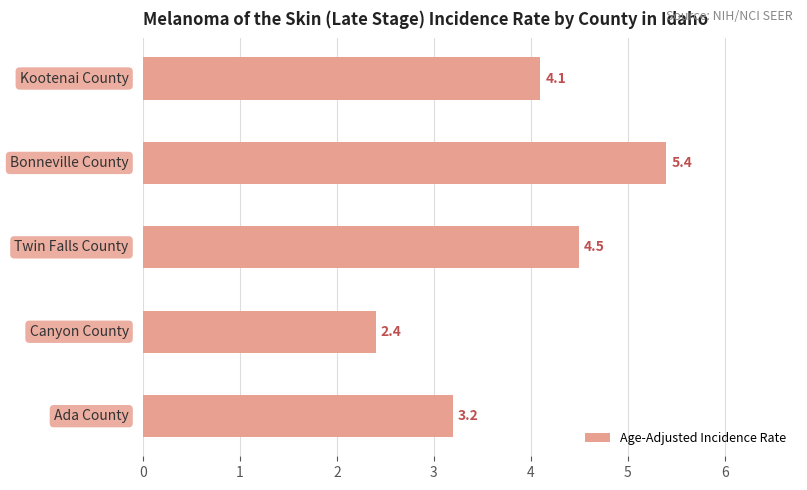

What is the maximum value shown in the chart?

5.4